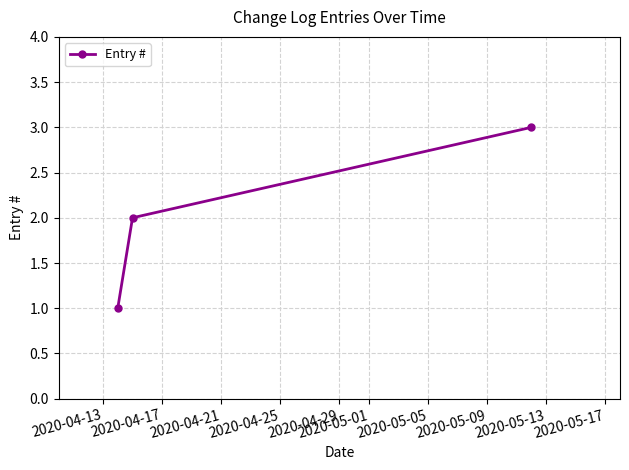

What is the maximum value shown in the chart?

3